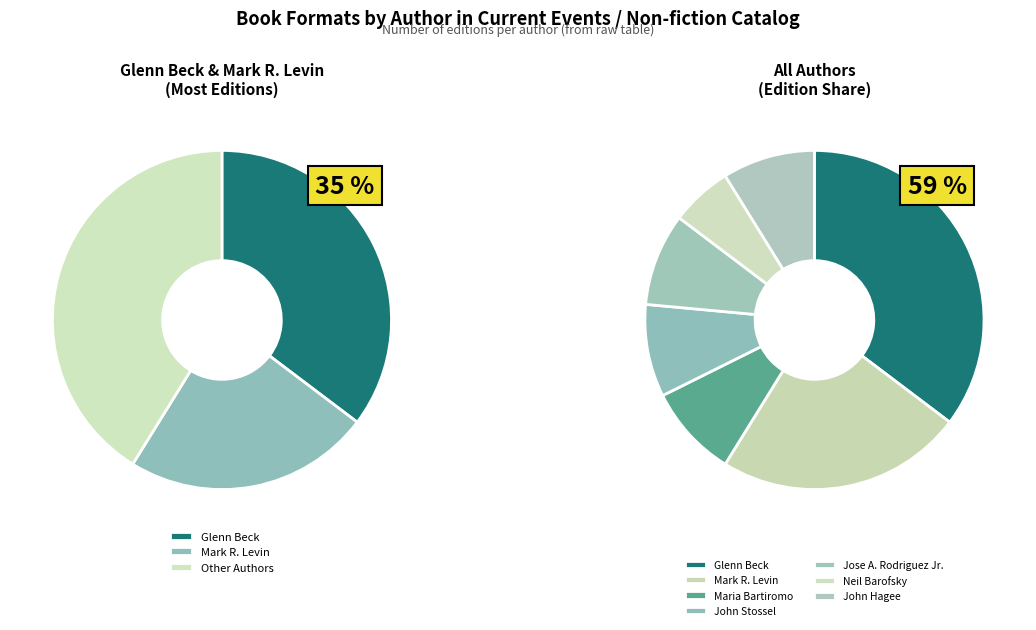

Does Jose A. Rodriguez Jr. account for over 50% of the chart?

No